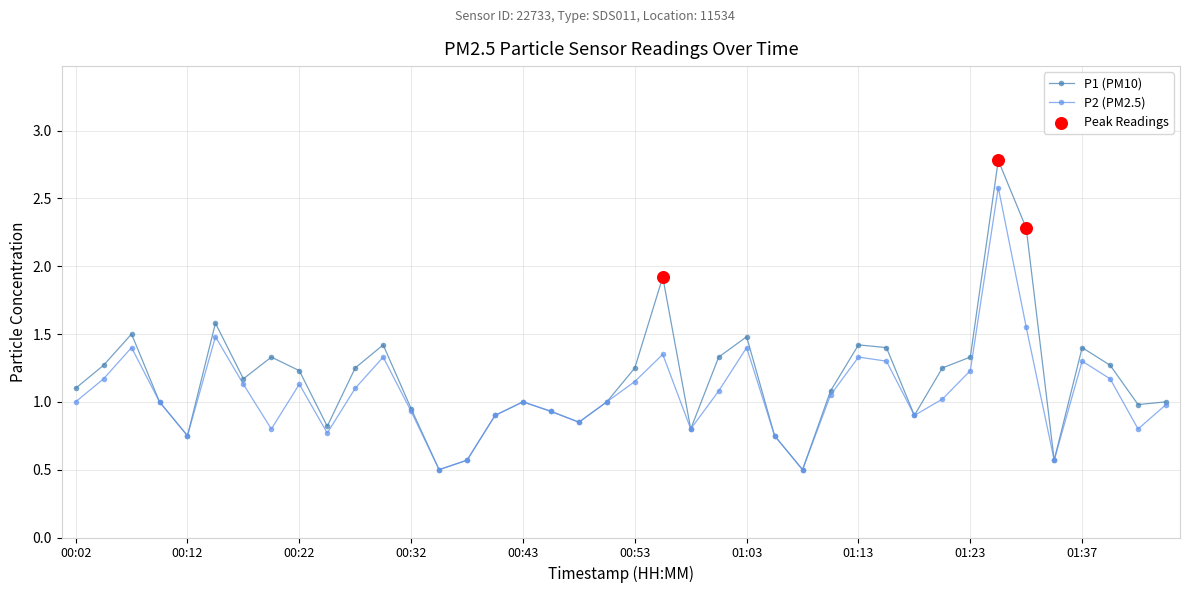

What is the value of the P1 (PM10) point at the 4th from the left?

1.0